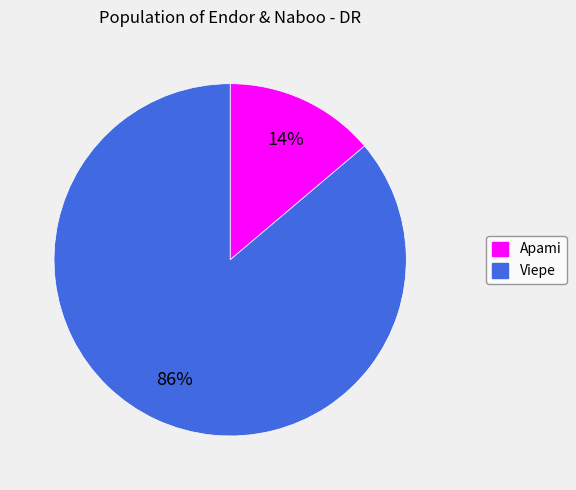

Is the sum of Apami and Viepe greater than half?

Yes